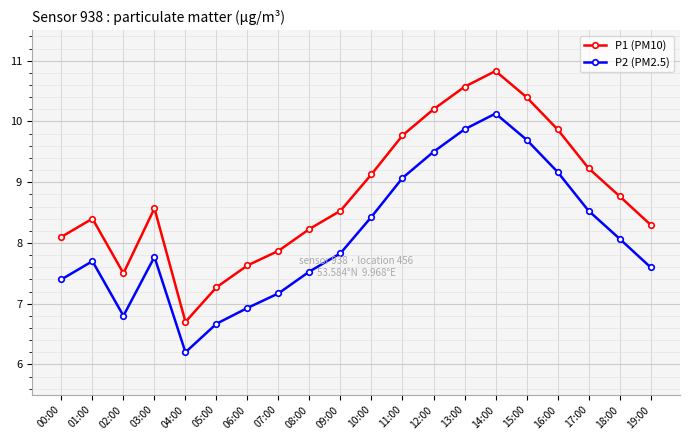

What is the label of the 3rd point from the right?

17:00